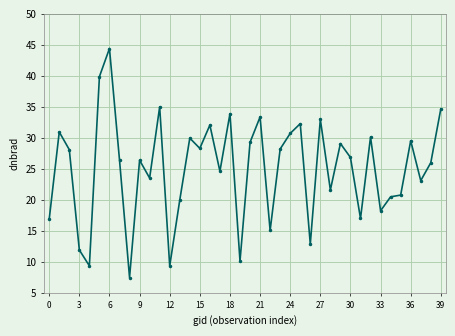

What is the minimum value shown in the chart?

7.5